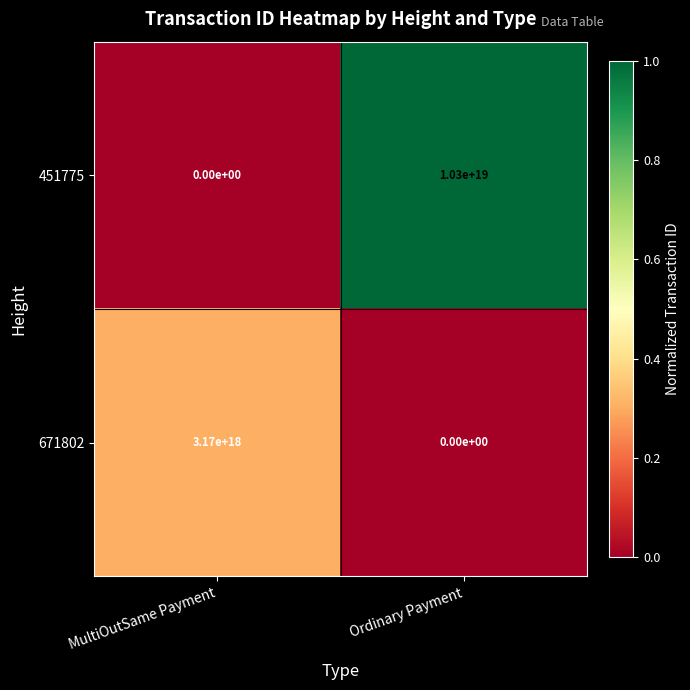

Which series has the largest total across all categories?

451775